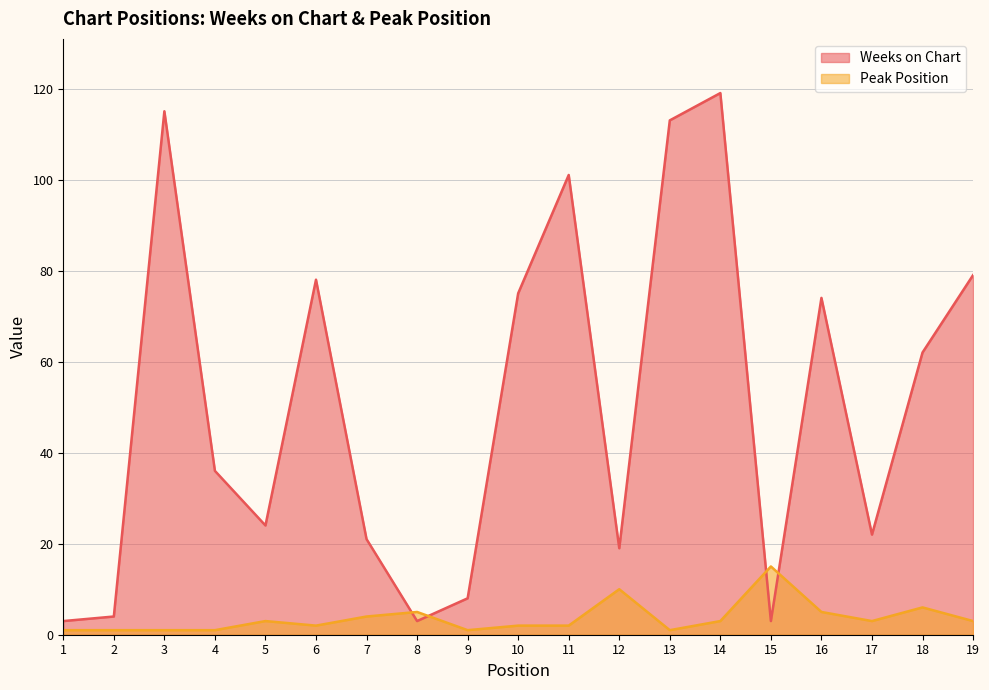

How many times do Peak Position and Weeks on Chart cross each other?

4